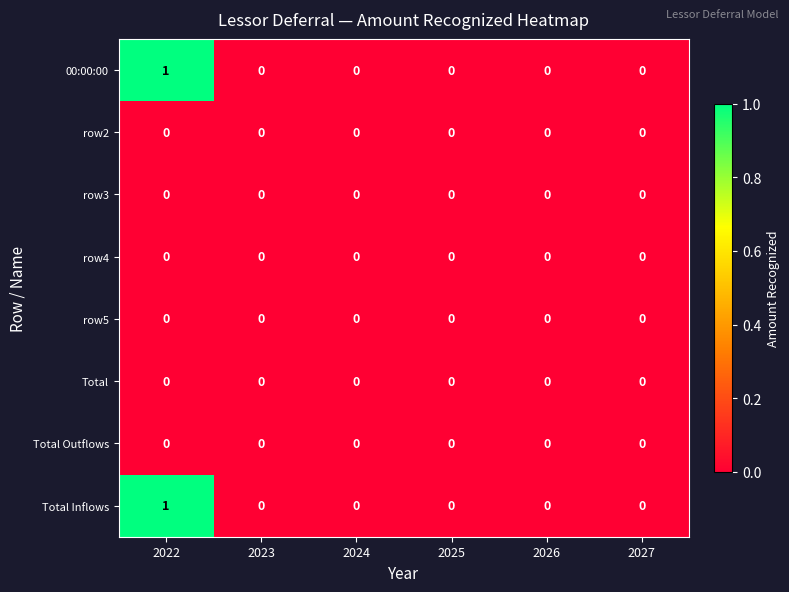

True or false: Total Inflows has a value of 1 at 2022.

True